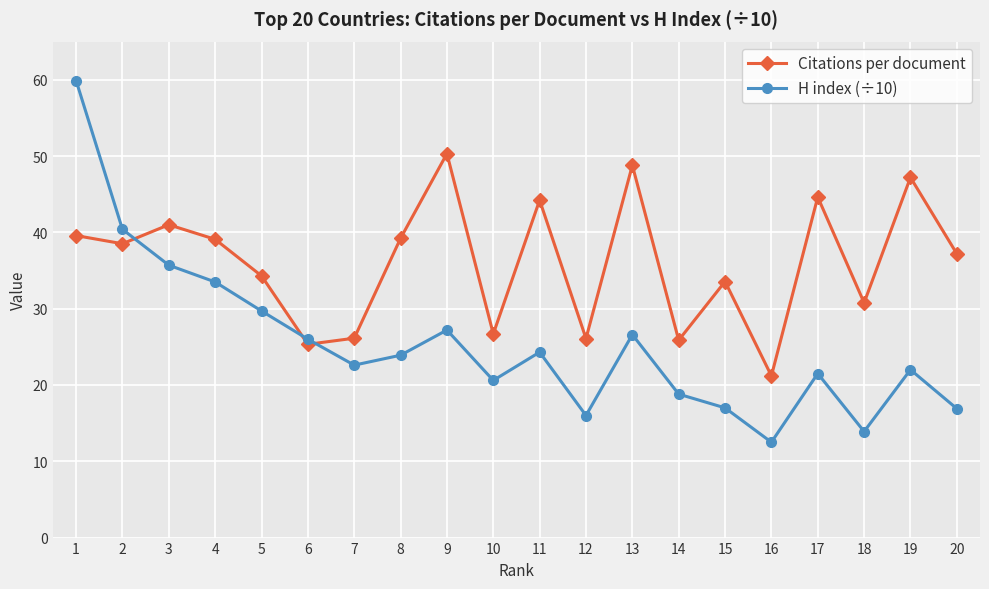

The value of Citations per document at 9 is 25.6. True or false?

False